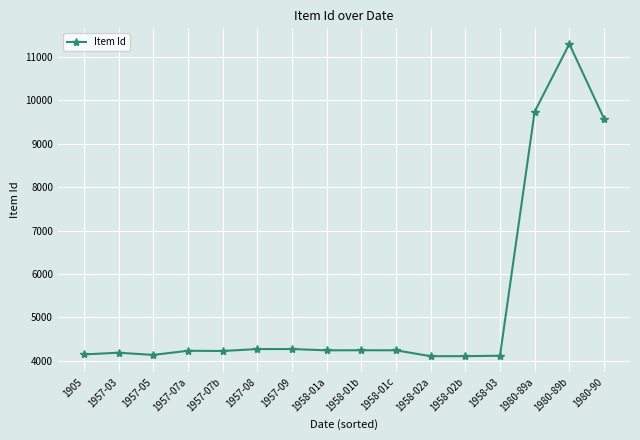

Where is the data nearest to the value 7705?

1980-90